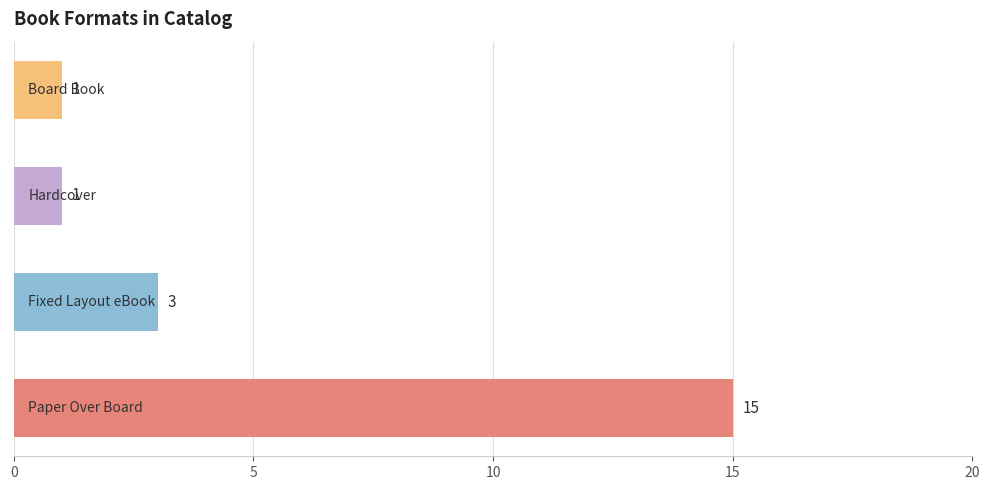

Reading bottom to top, transcribe all the data shown in this chart.

15	3	1	1